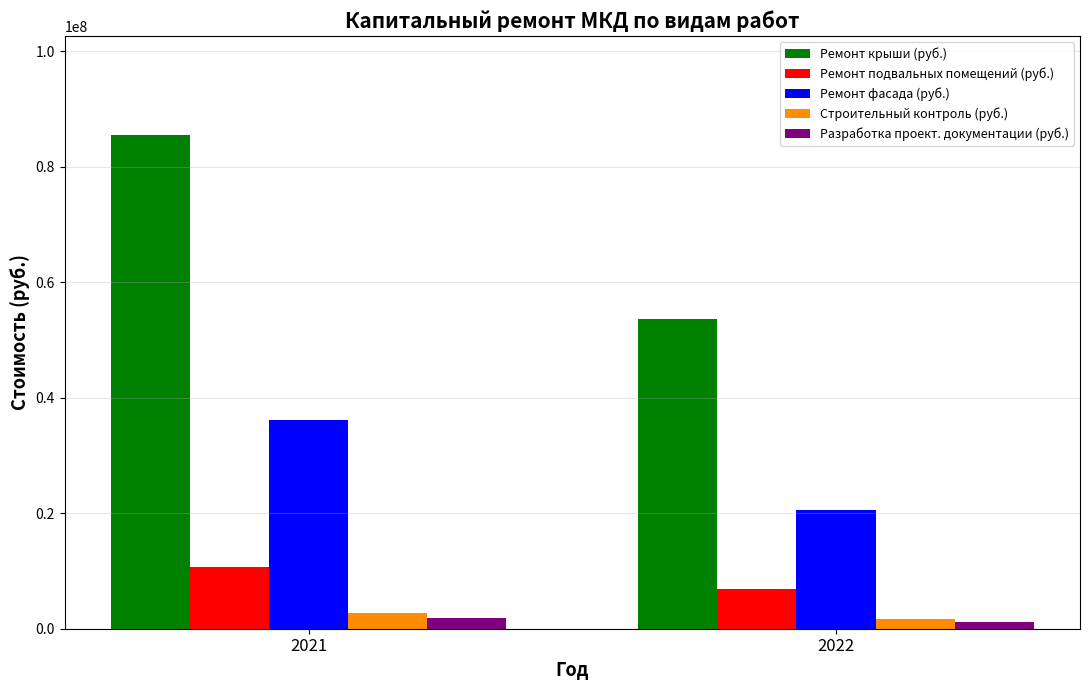

Are the bars grouped side by side (vs. stacked)?

Yes